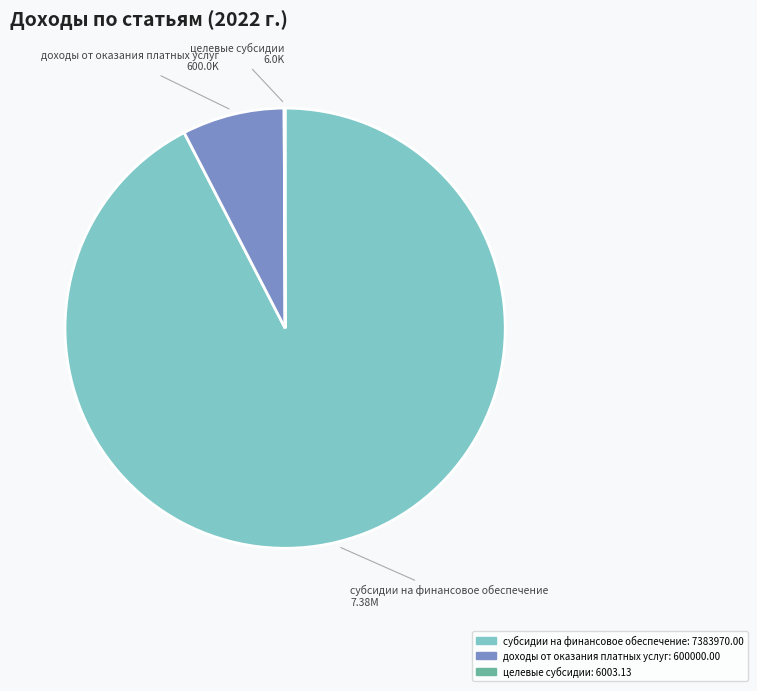

Is there any slice that represents more than half of the pie?

Yes